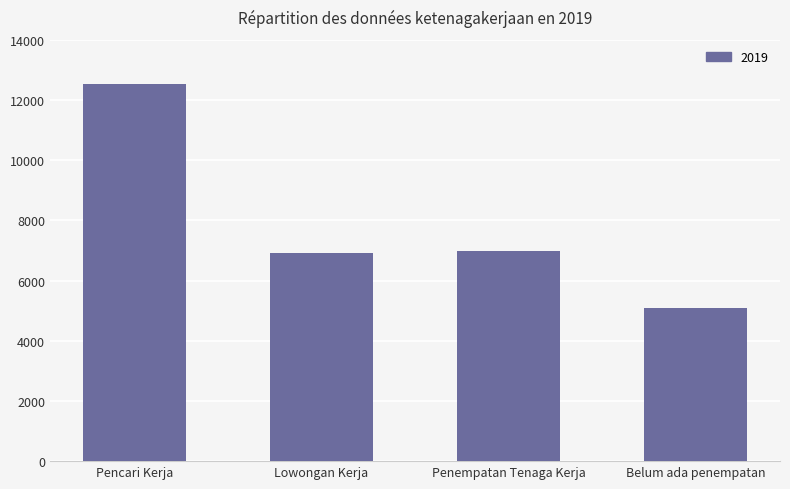

Reading left to right, list all the values displayed in this chart.

12545	6924	6988	5083